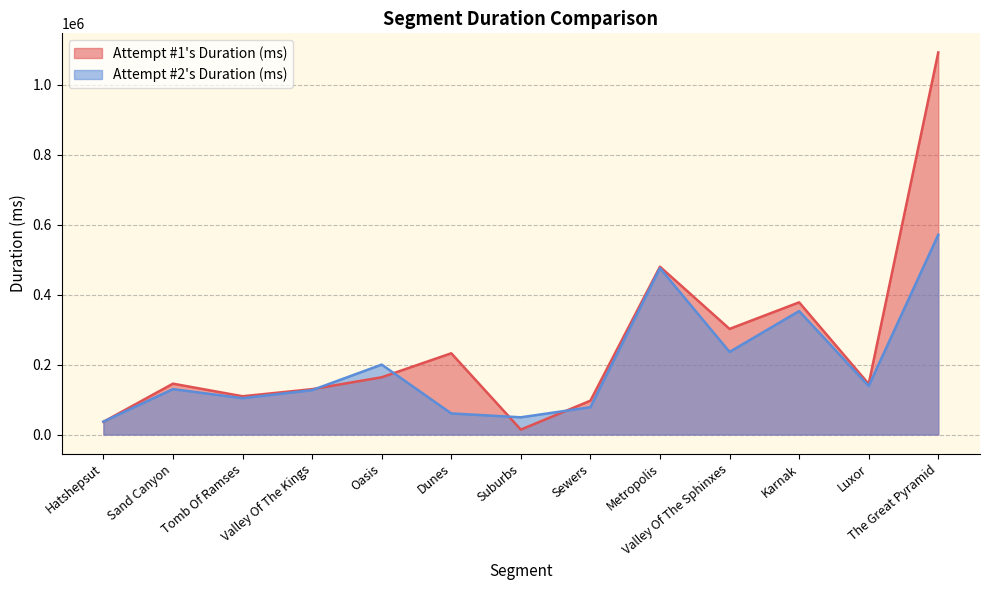

What is the label of the 7th point from the right?

Suburbs